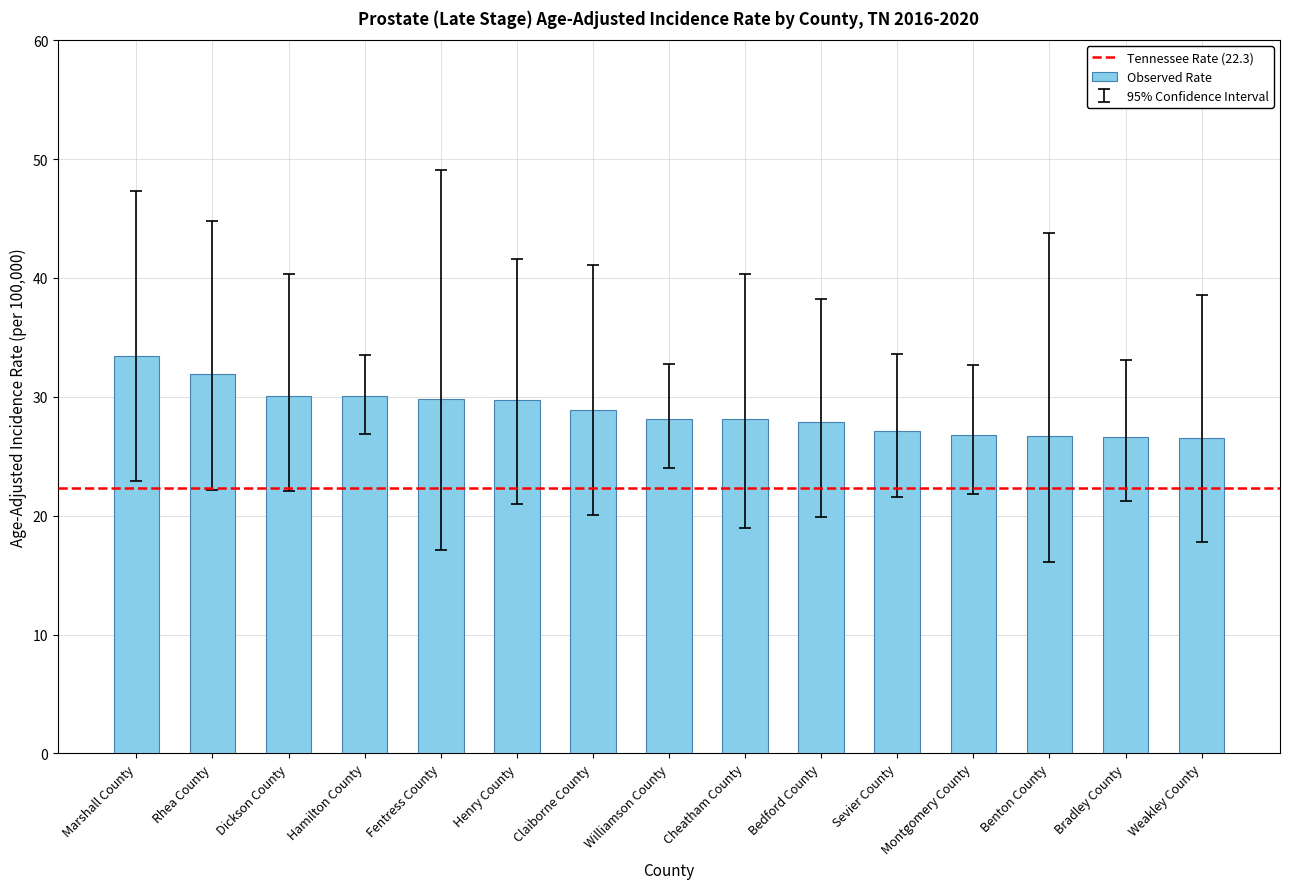

How many data points does each series have?

15